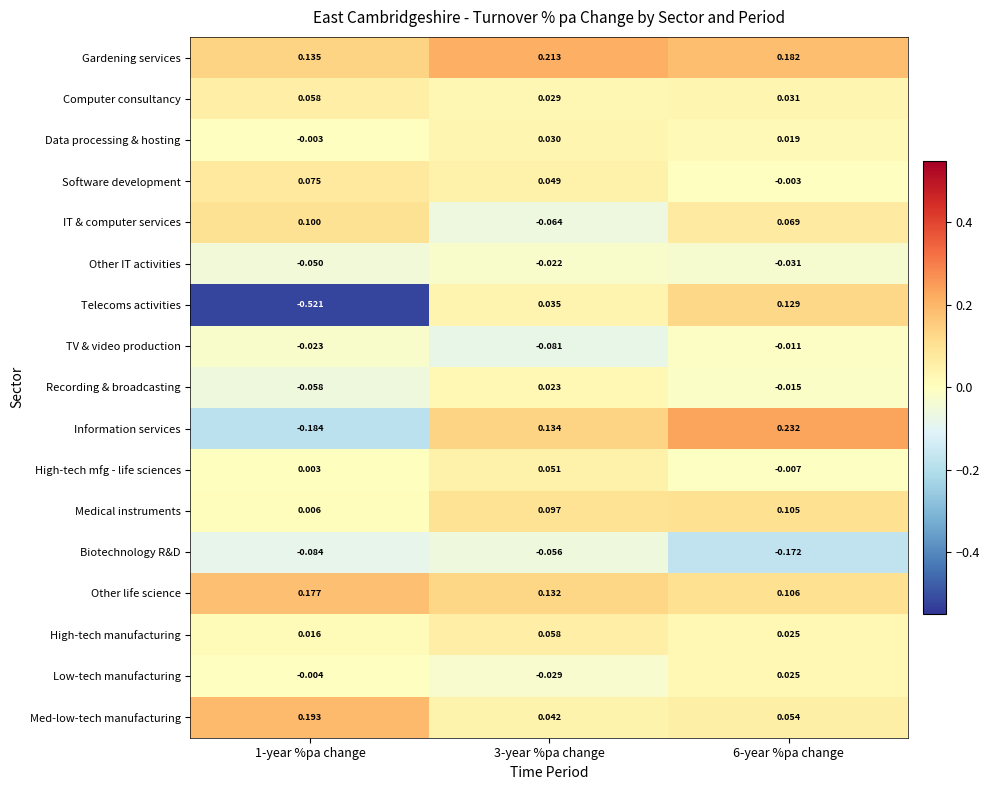

Between 1-year %pa change and 3-year %pa change, which series saw the biggest shift?

Telecoms activities